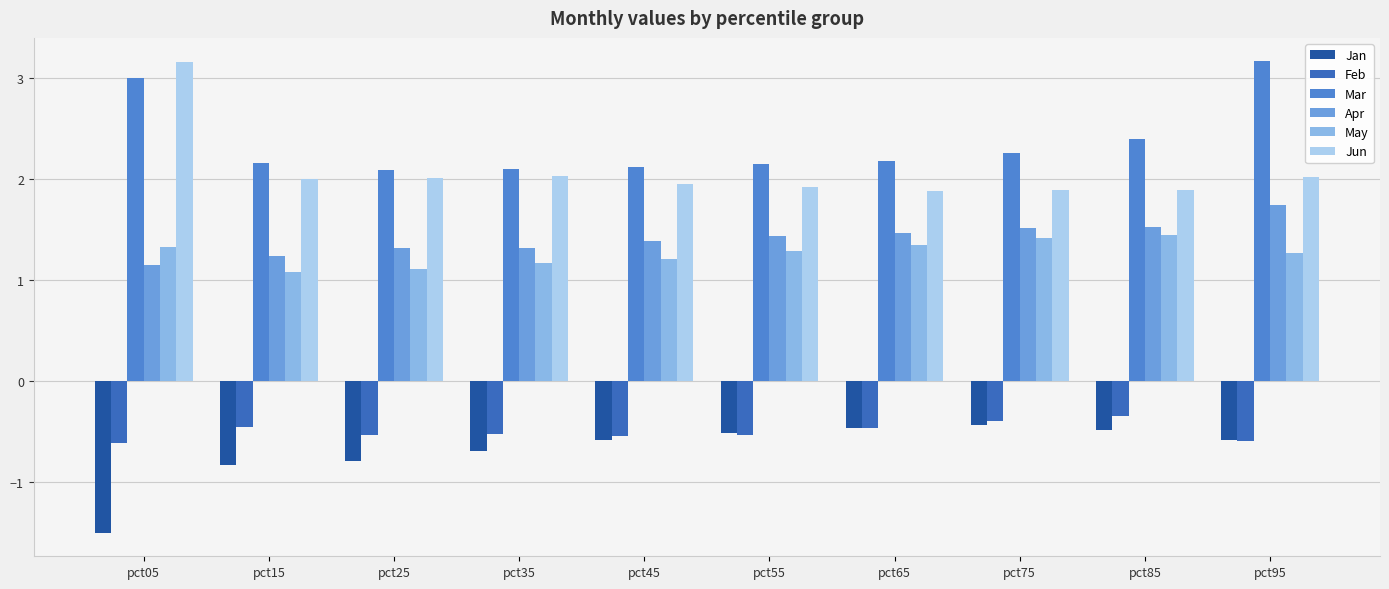

The Apr series shows 1.6 at pct15. True or false?

False